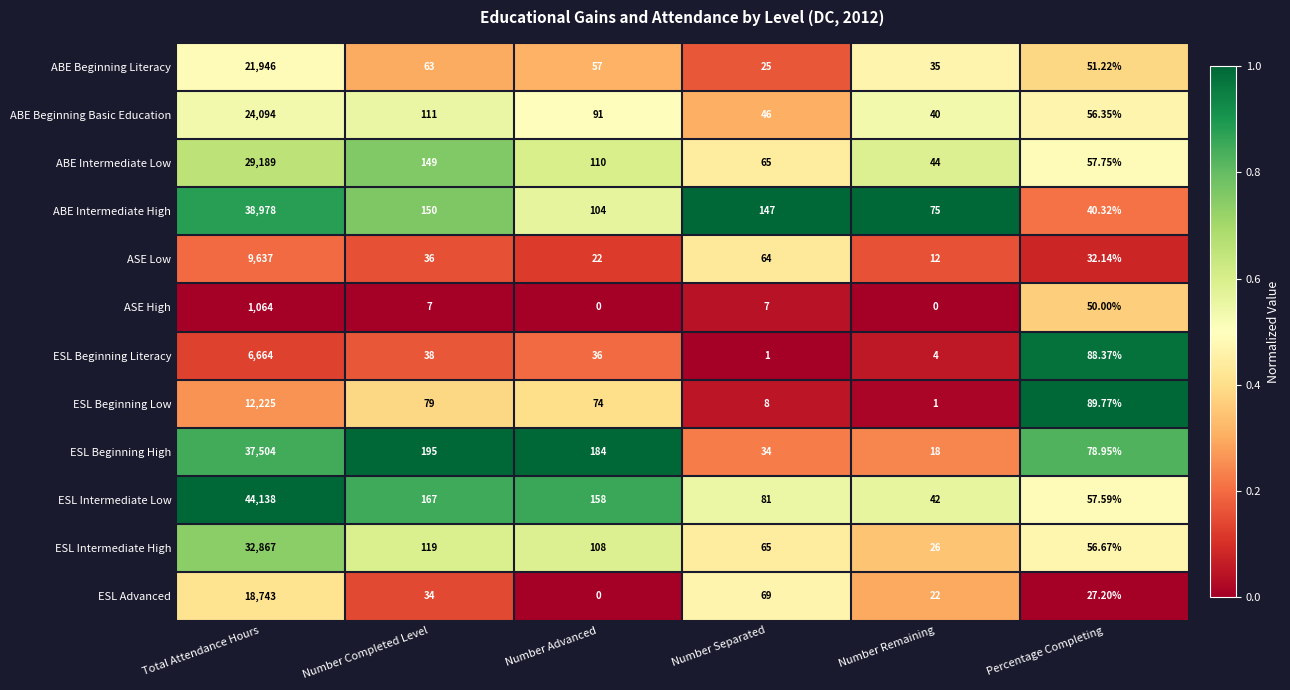

Where is ASE Low nearest to the value 4824?

Number Separated